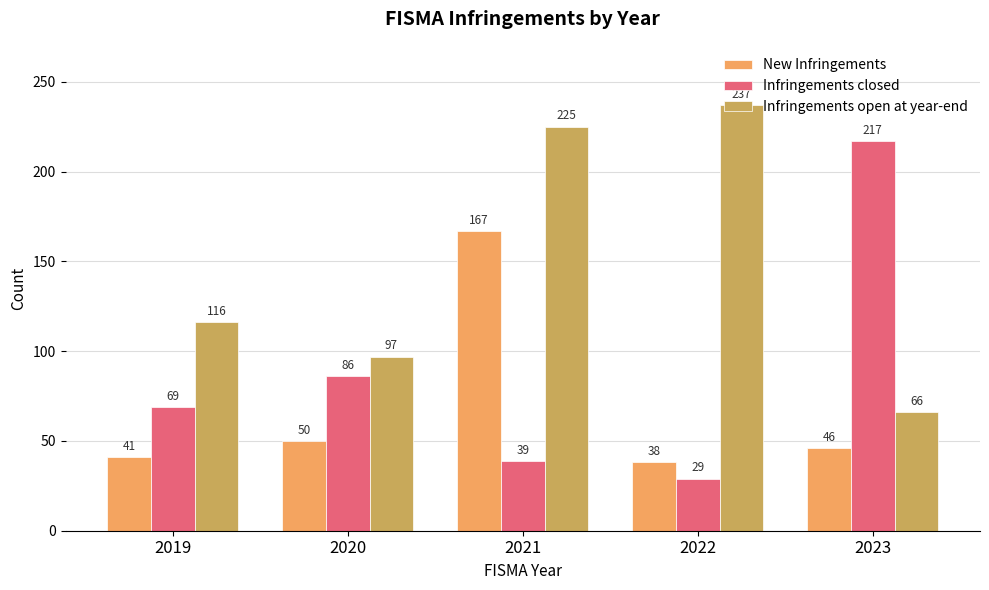

What value does the New Infringements series have at 2020?

50